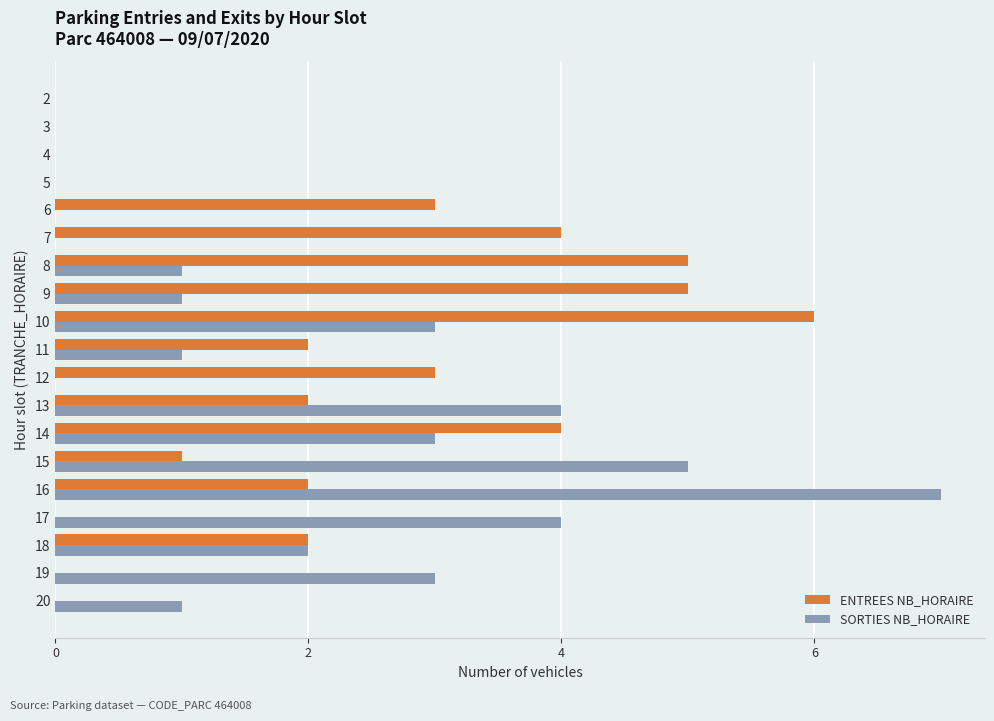

Count the number of categories in the chart.

19